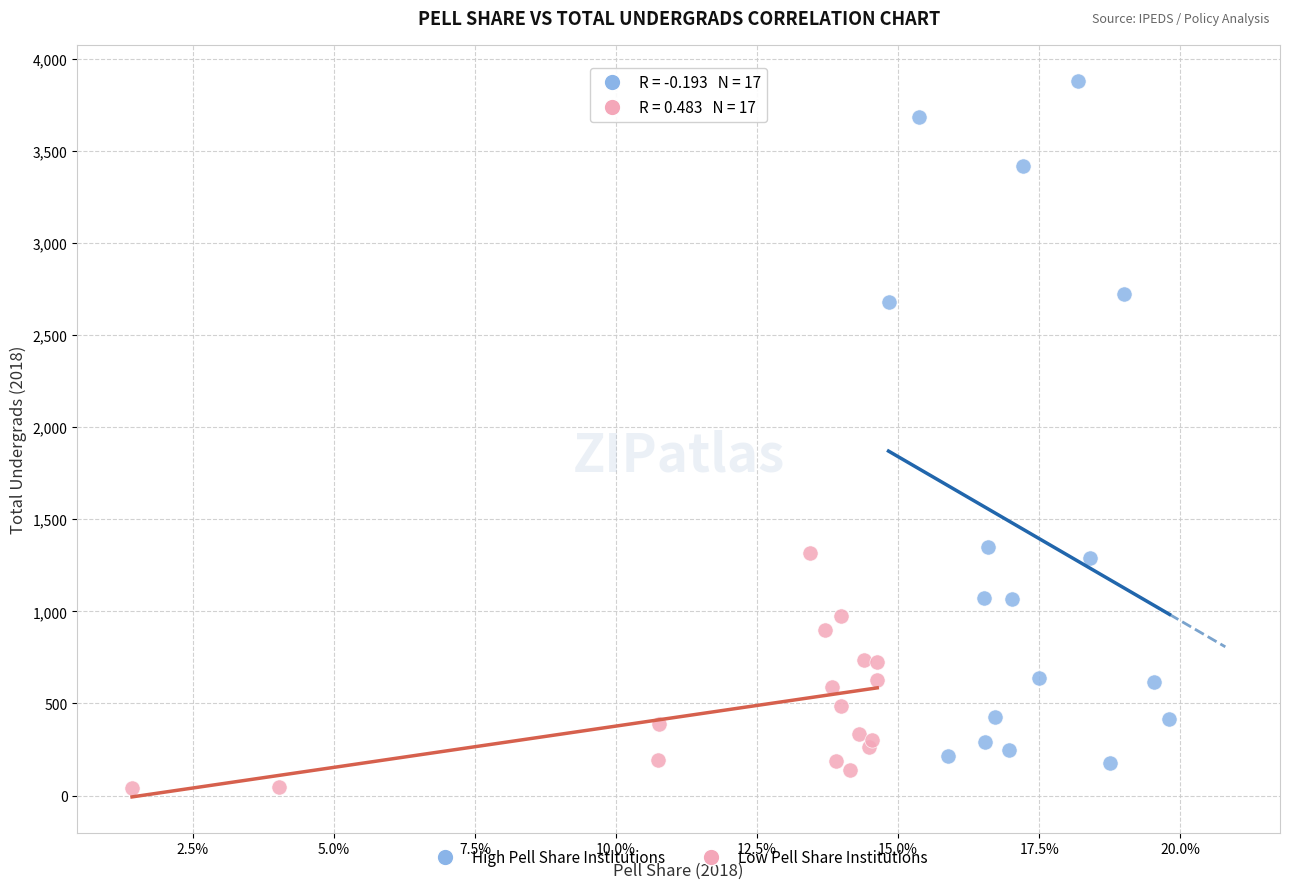

Which series contains the highest Y value?

High Pell Share Institutions